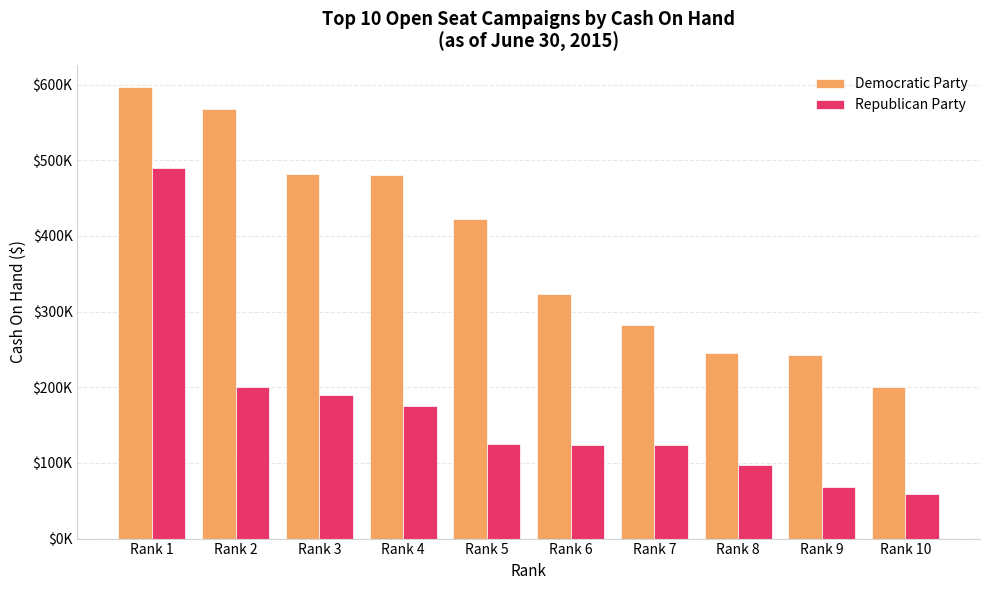

Which series changed the most between Rank 1 and Rank 6?

Republican Party